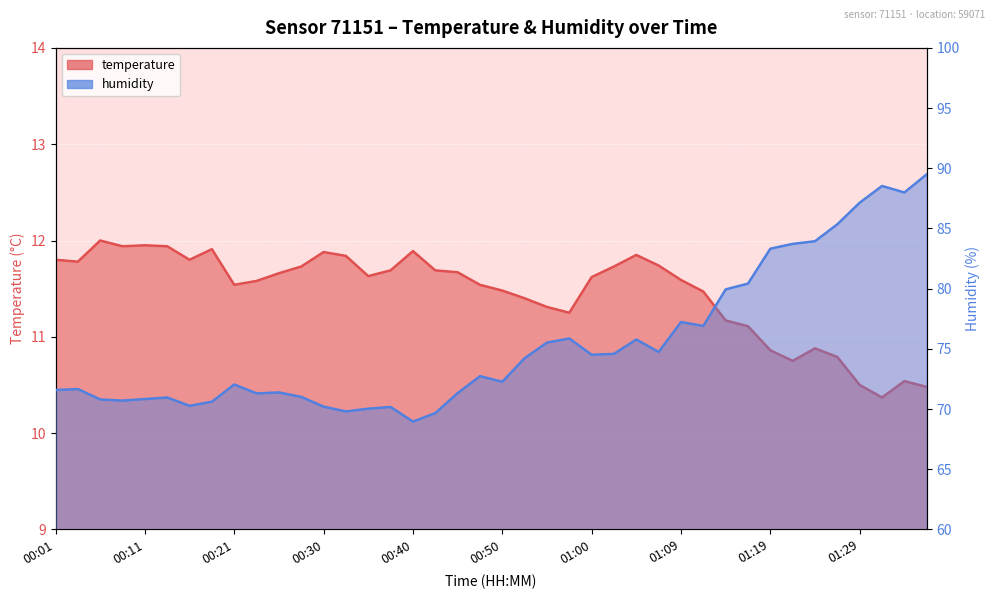

At 01:16, list the series in order from smallest to largest.

temperature, humidity